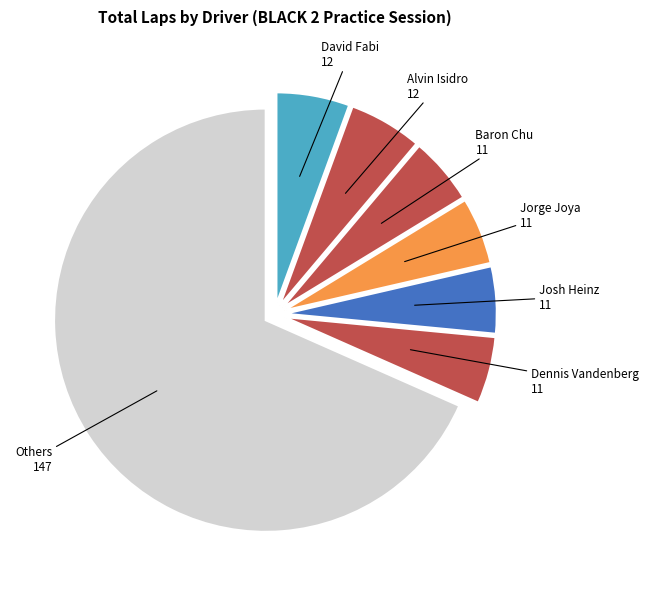

How many slices are in this pie chart?

7